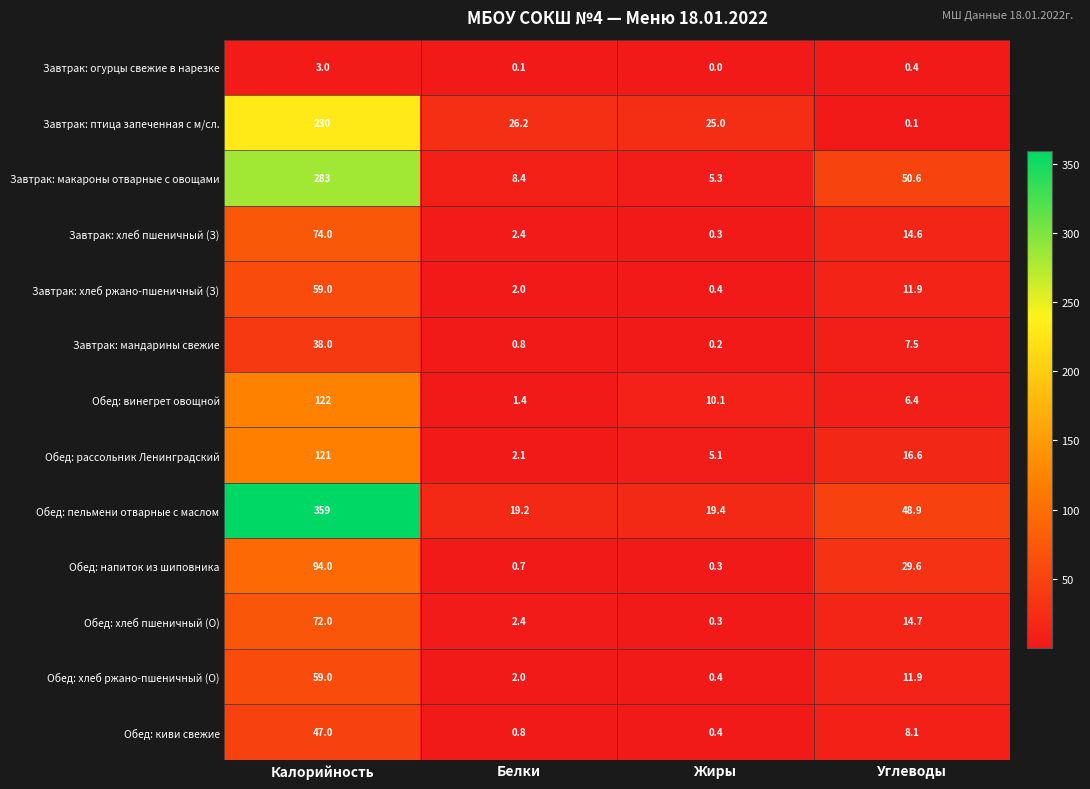

The value of Завтрак: хлеб пшеничный (З) at Белки is 0.7. True or false?

False